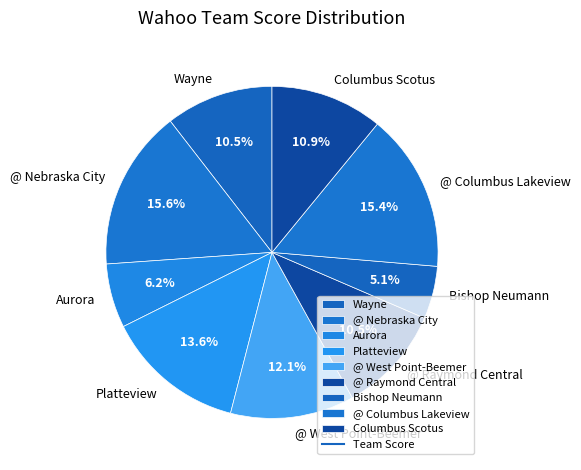

Combined, what portion of the pie is @ West Point-Beemer and Platteview?

25.7%